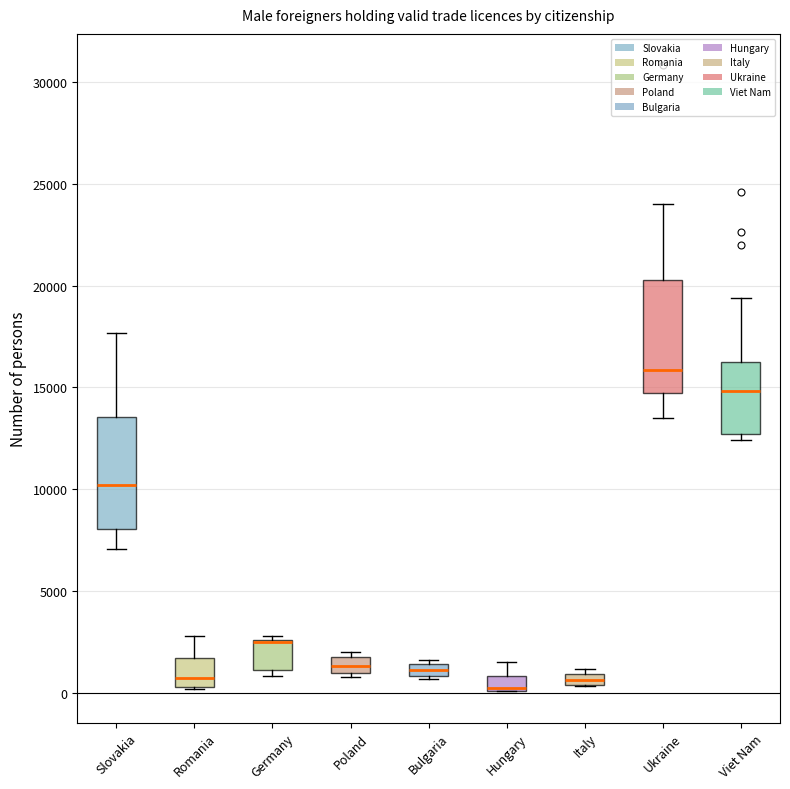

Where does the upper whisker of the box for Viet Nam end on the y-axis? The values are not printed on the chart, so give them approximately, as read against the axis.

19500